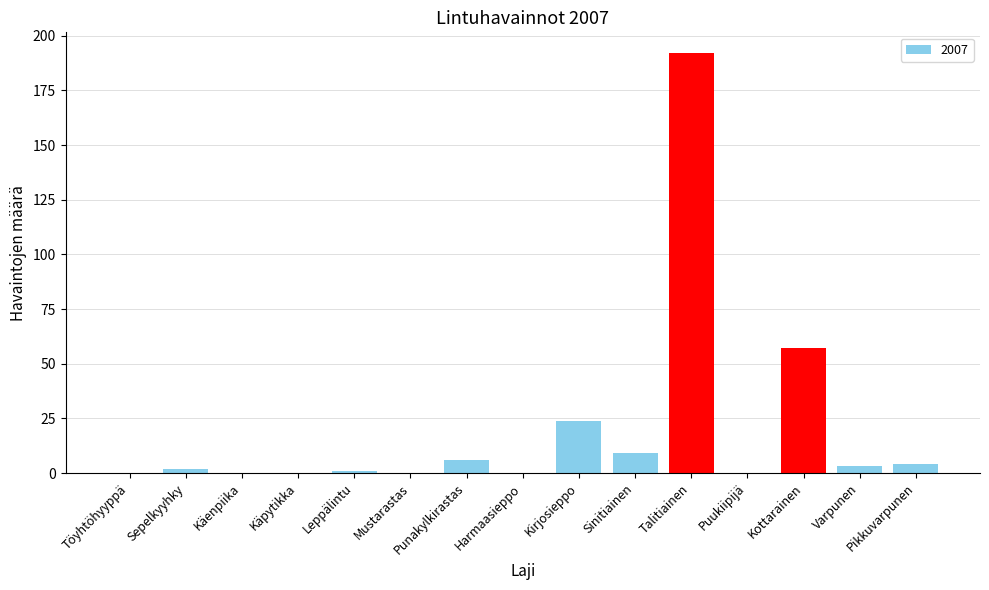

Reading right to left, transcribe all the data shown in this chart.

4	3	57	0	192	9	24	0	6	0	1	0	0	2	0